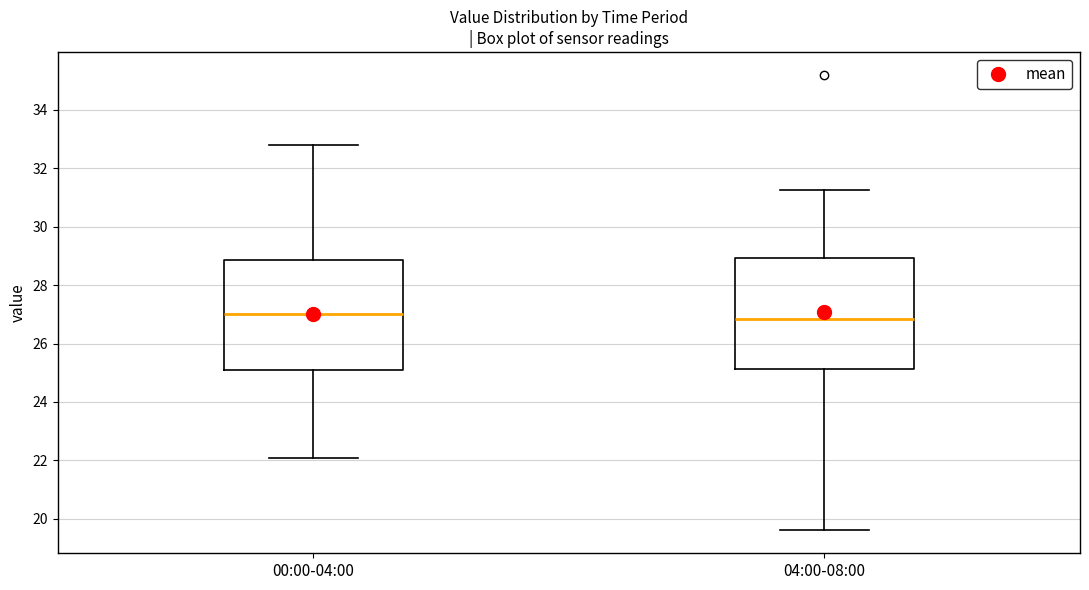

Reading left to right, read every box against the y-axis: the position of its median line, the range the box covers, and the ends of its whiskers. The values are not printed on the chart, so give them approximately, as read against the axis.

00:00-04:00: median 27.0, box 25.0 to 28.8, whiskers 22.0 to 32.8
04:00-08:00: median 26.8, box 25.2 to 29.0, whiskers 19.6 to 31.2